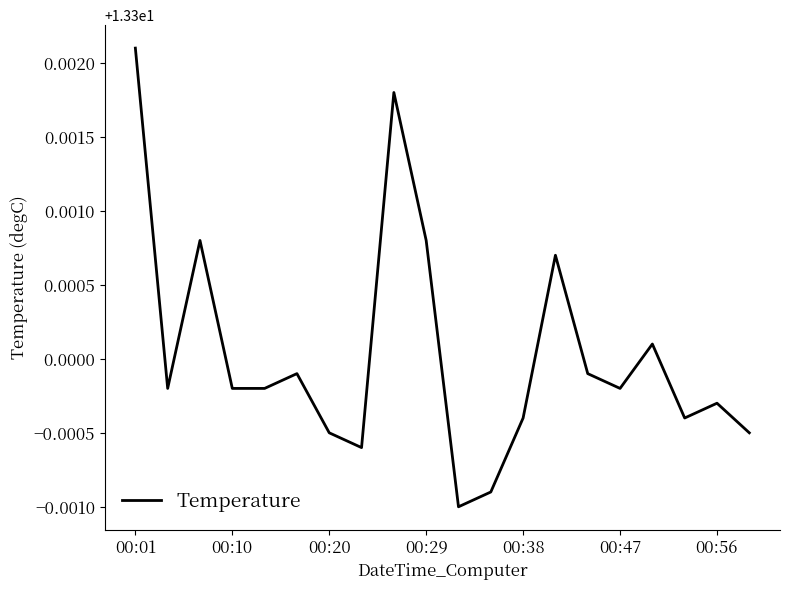

Approximately how many times larger is the value at 00:10 compared to 00:47?

1.0